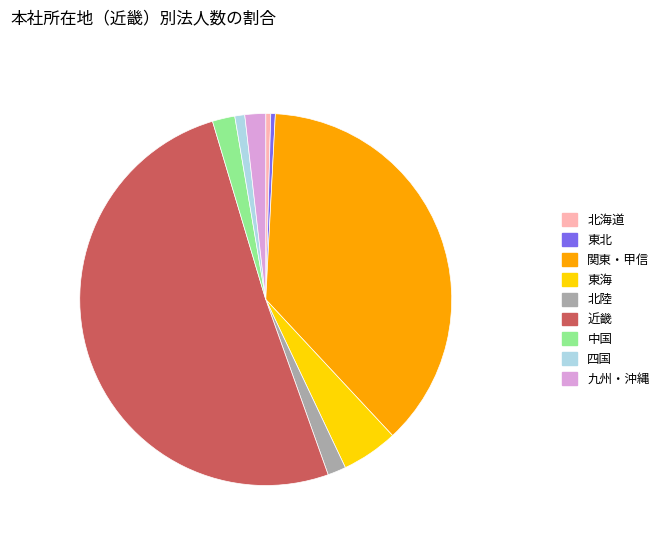

Count the number of slices in the pie.

9